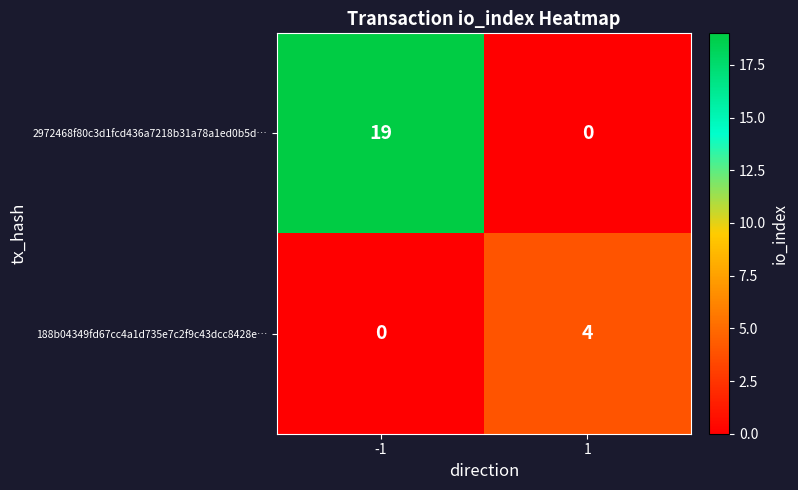

At 1, list the series in order from smallest to largest.

2972468f80c3d1fcd436a7218b31a78a1ed0b5d…, 188b04349fd67cc4a1d735e7c2f9c43dcc8428e…